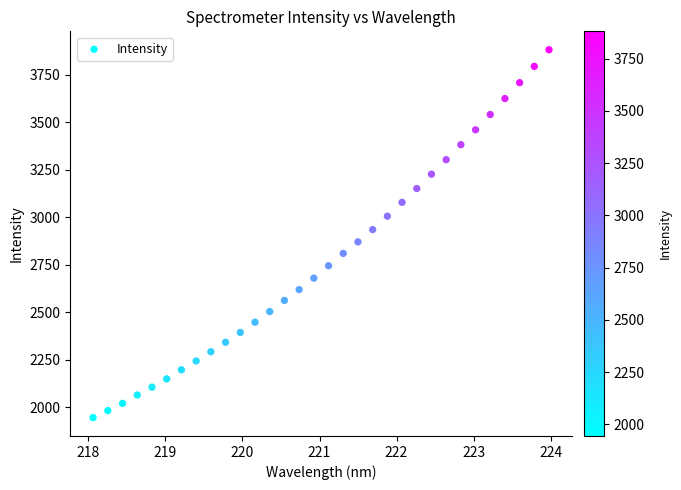

What is the range of X values (max minus min)?

5.9